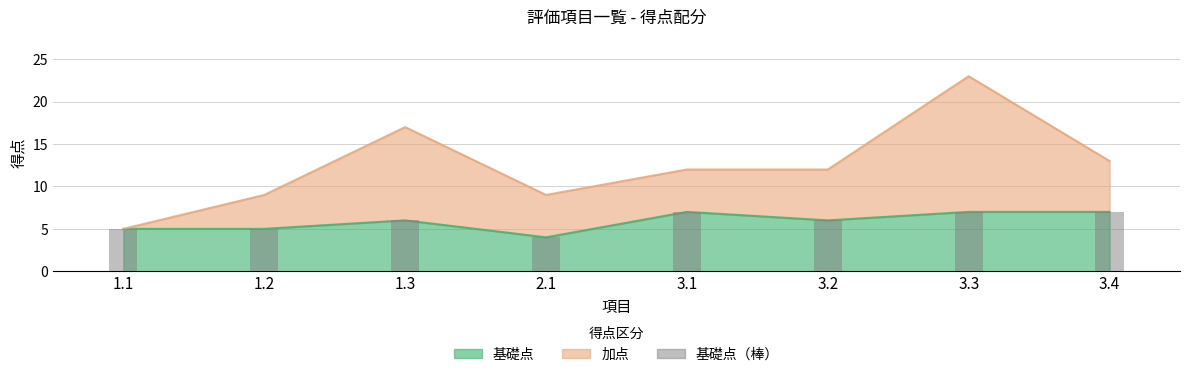

Count the 基礎点 values in the range 5 to 7.

7